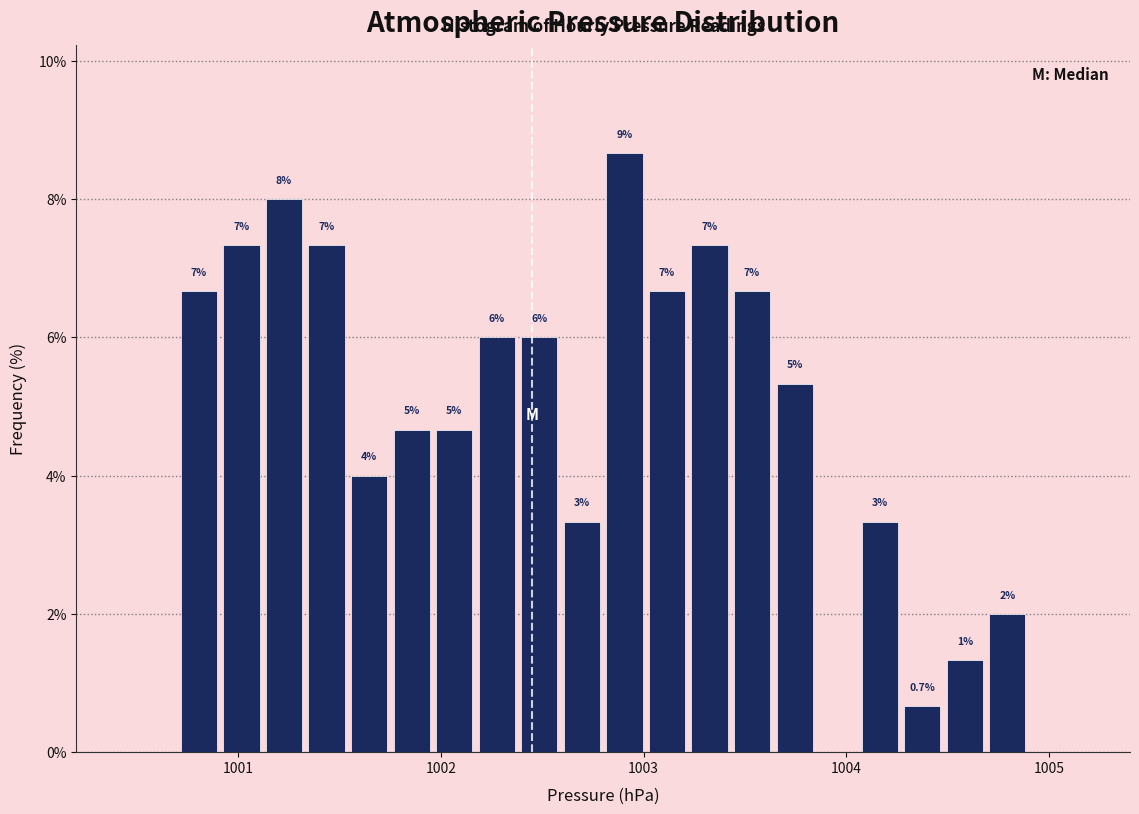

Read against the x-axis, roughly where is the centre of the tallest bar?

1002.9